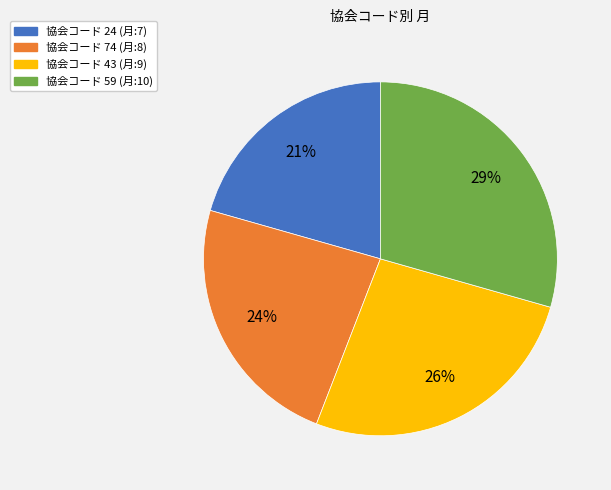

To the nearest percent, what is the average slice percentage?

25%